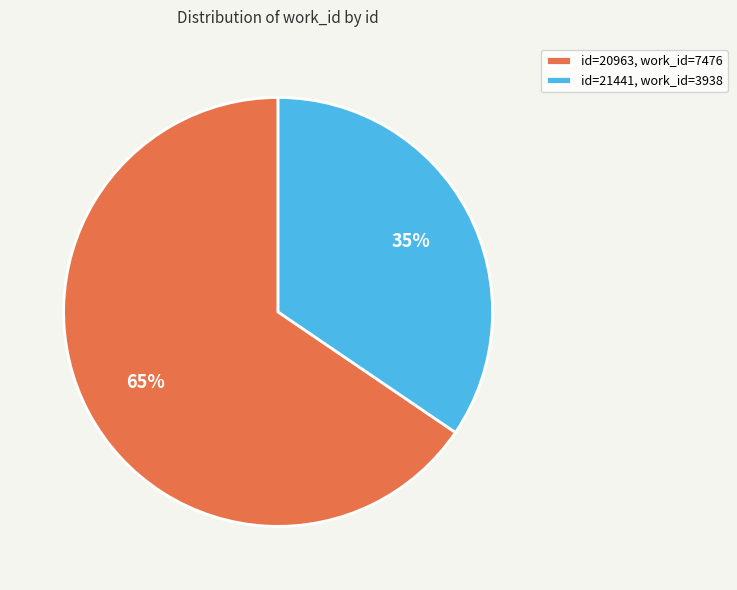

Do id=20963, work_id=7476 and id=21441, work_id=3938 together represent more than half of the pie?

Yes